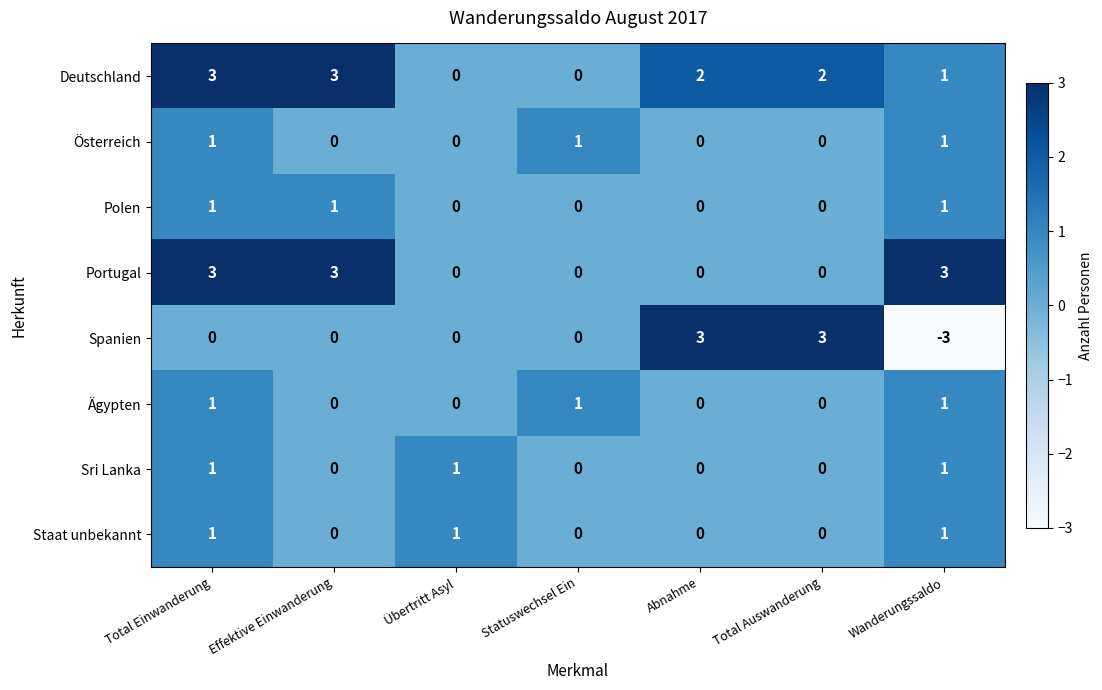

How many Spanien values are between 0 and 3?

6